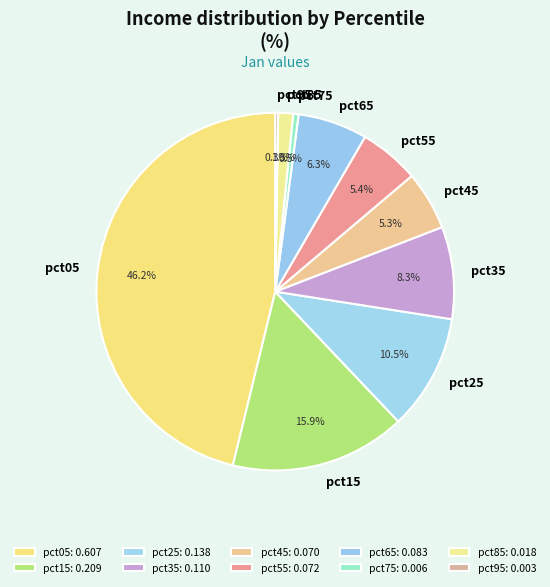

Combined, do pct45 and pct75 account for over 50%?

No